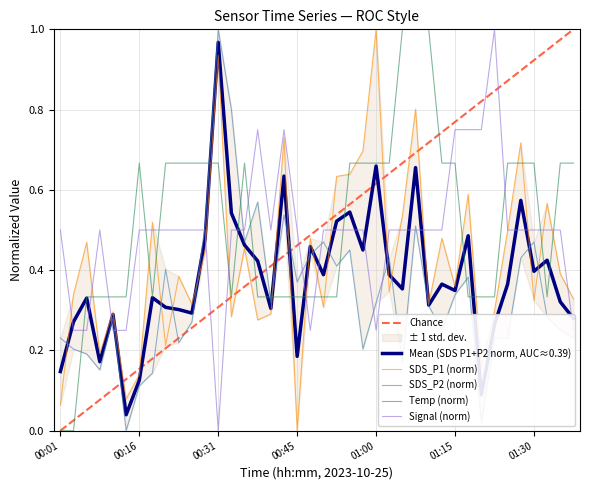

How many intersections are there between Signal and Temp?

15